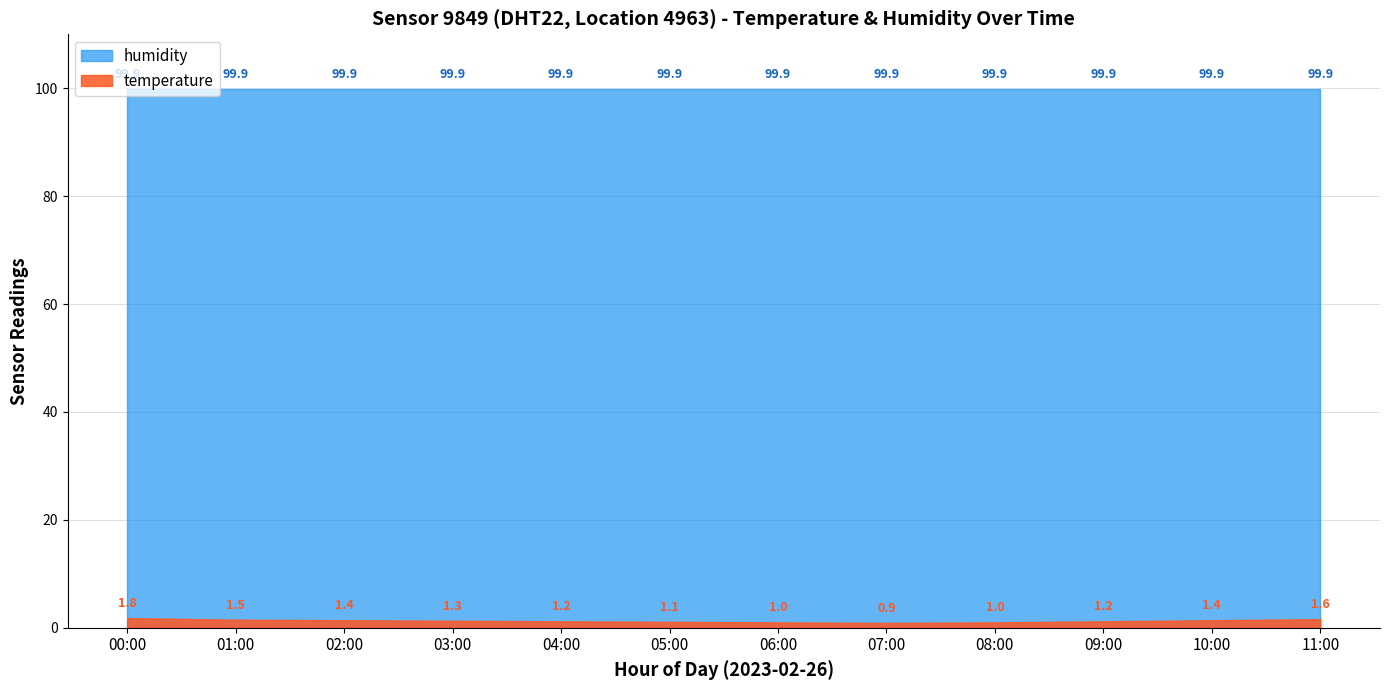

Reading right to left, what are all the values shown in this chart?

temperature: 1.6	1.4	1.2	1.0	0.9	1.0	1.1	1.2	1.3	1.4	1.5	1.8
humidity: 99.9	99.9	99.9	99.9	99.9	99.9	99.9	99.9	99.9	99.9	99.9	99.9